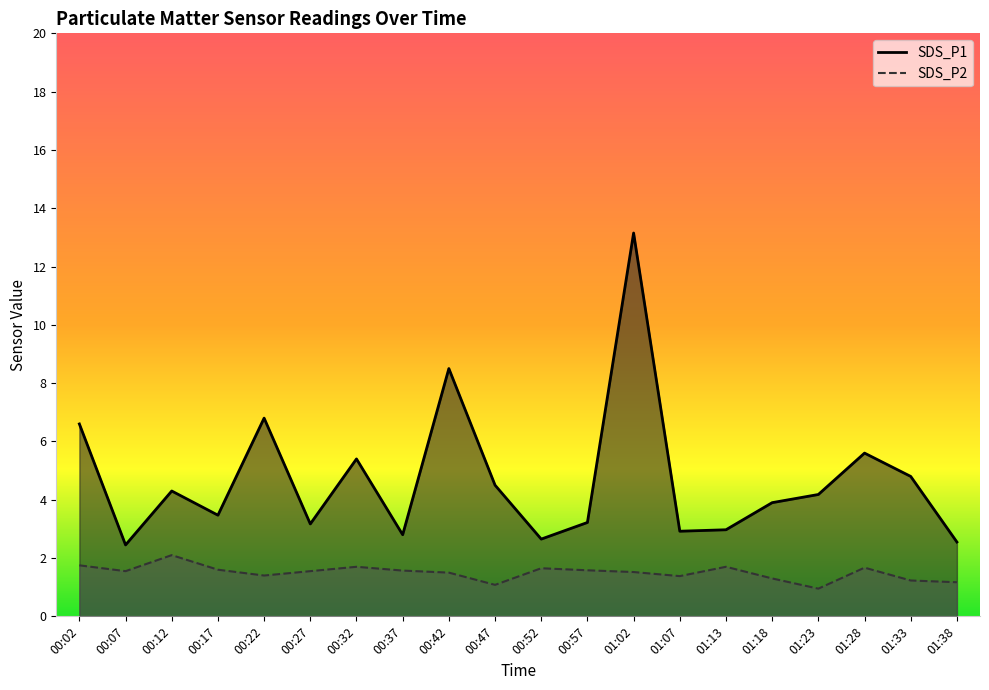

Which category has the lowest value across all series?

01:23